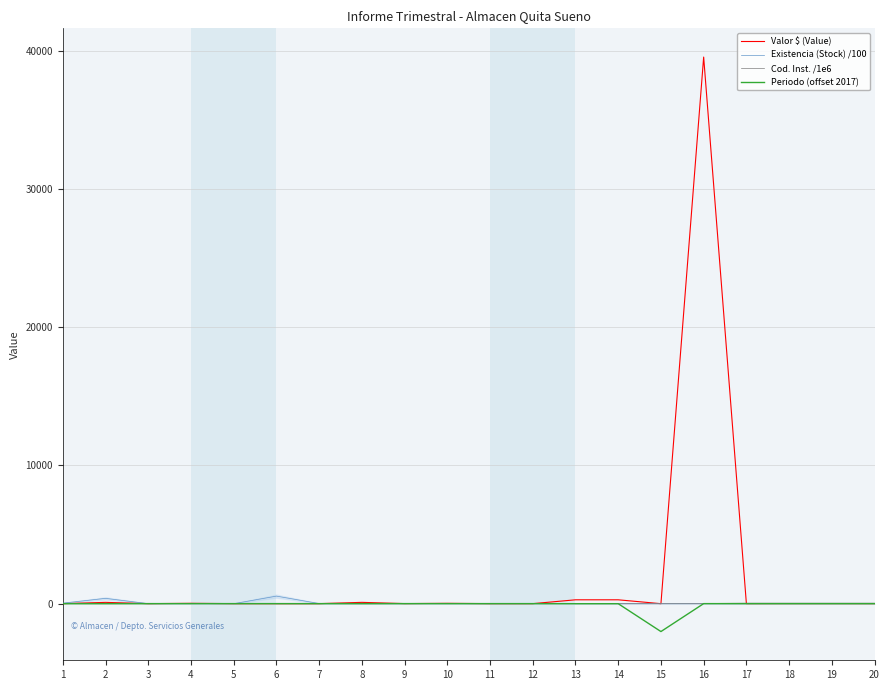

How many lines are shown in the chart?

4